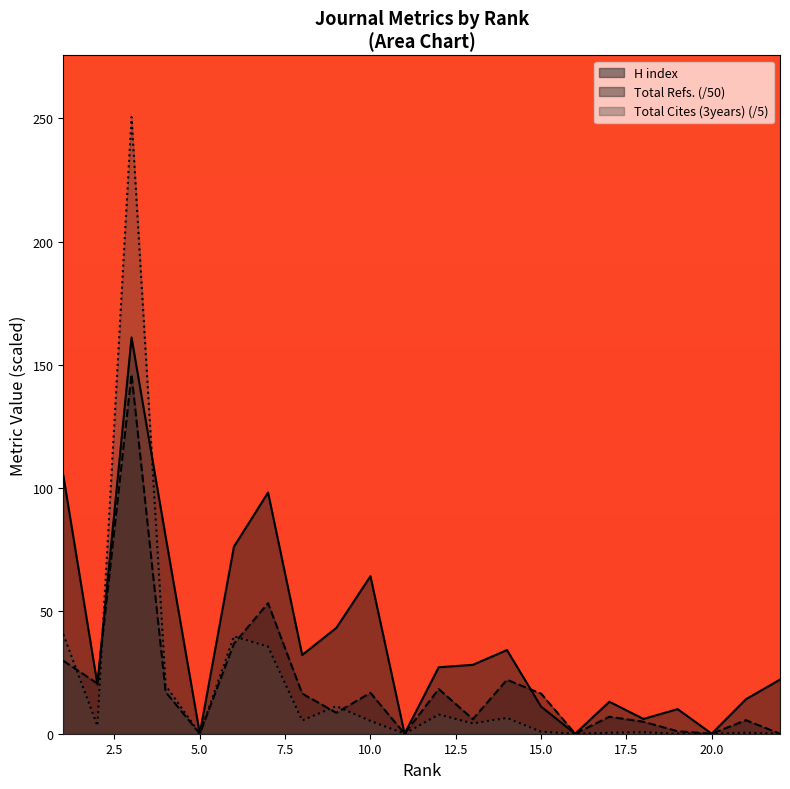

True or false: H index has more than 1 interior local peaks.

True